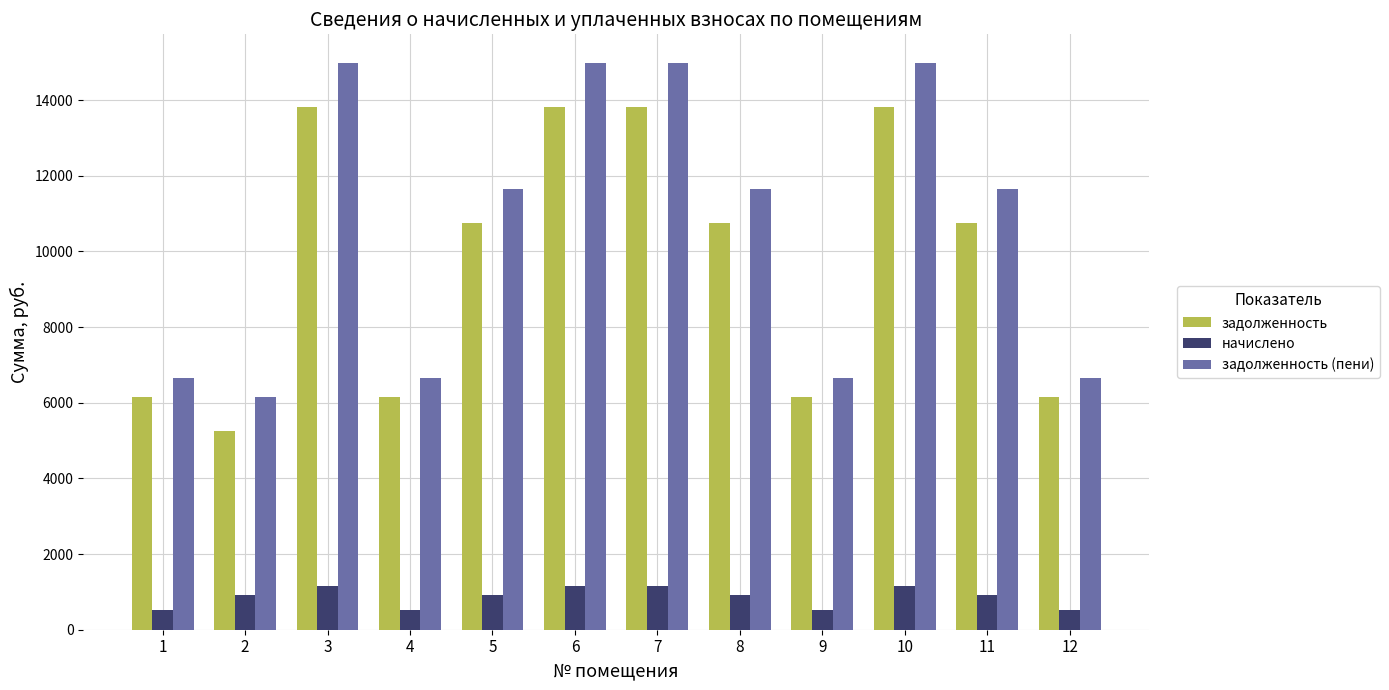

What is the maximum value for задолженность (пени)?

14990.4